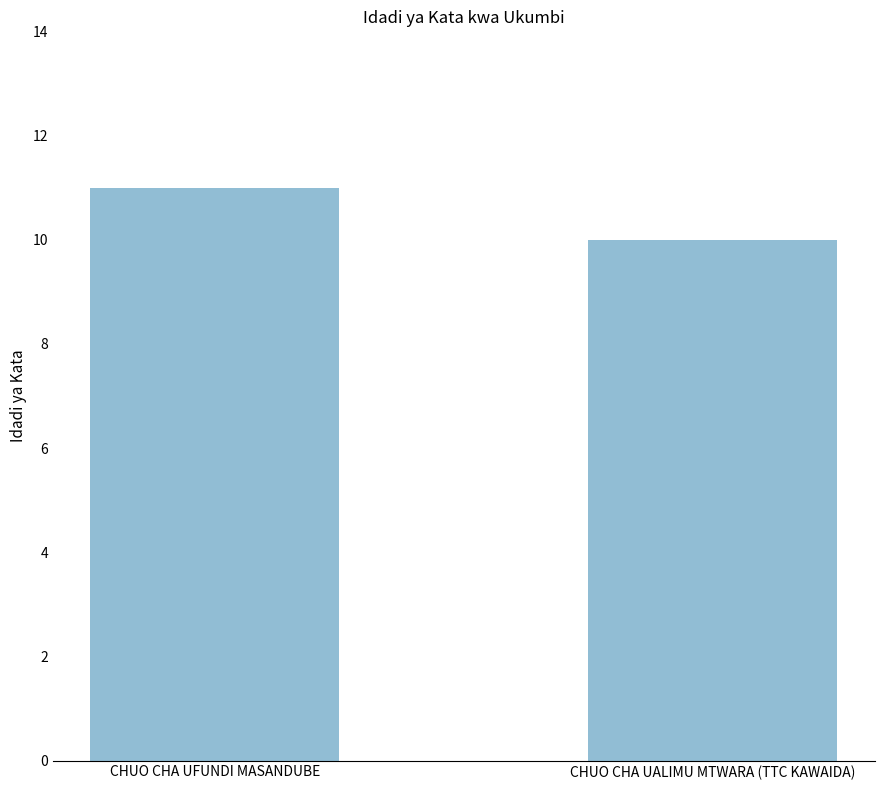

Reading right to left, extract all data points from this chart.

10	11